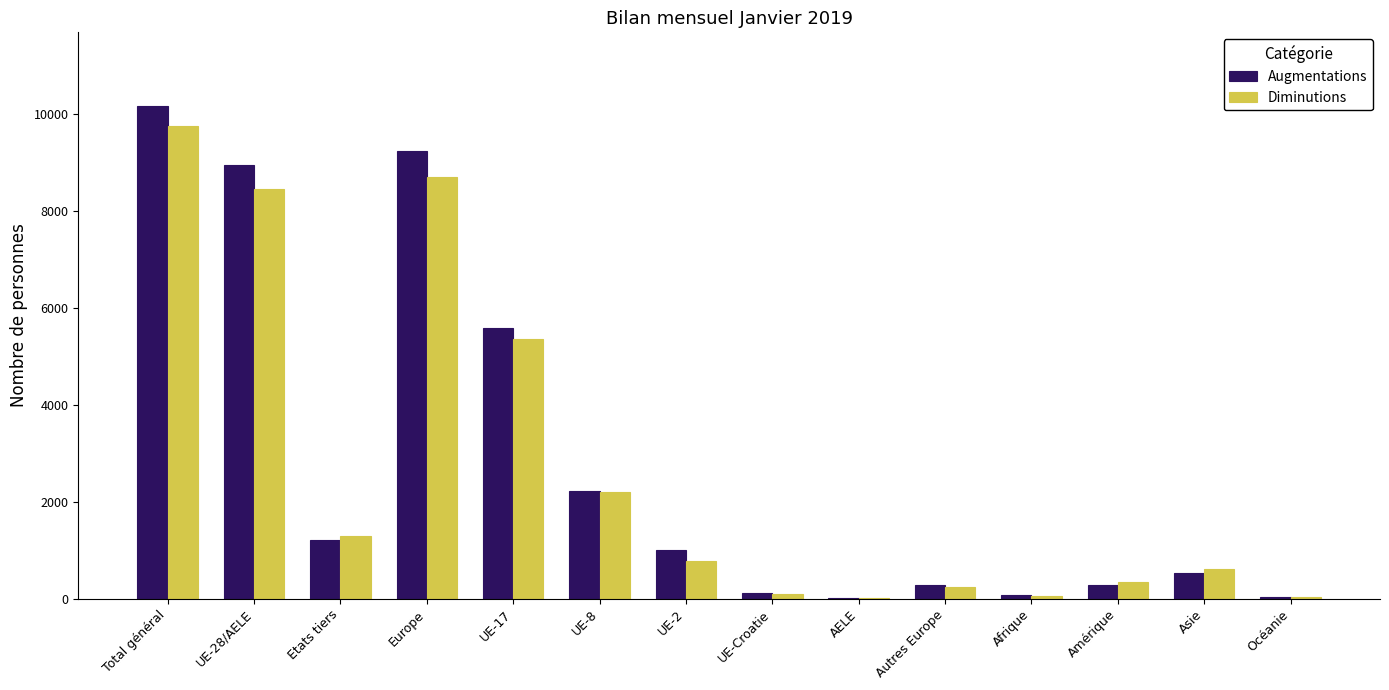

At which label is Diminutions closest to 4878?

UE-17